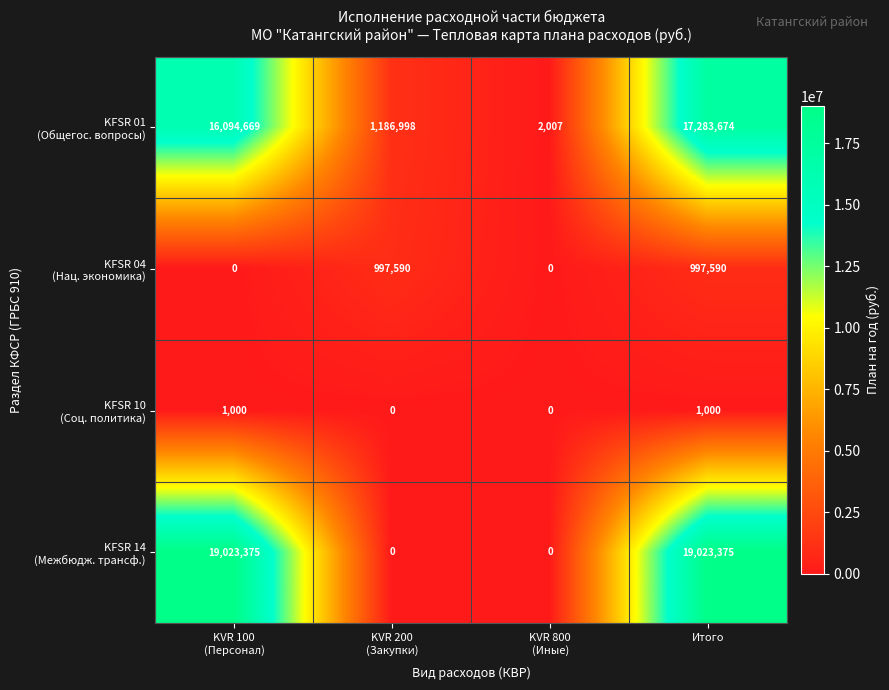

What is the spread (max minus min) of values at Итого?

19022375